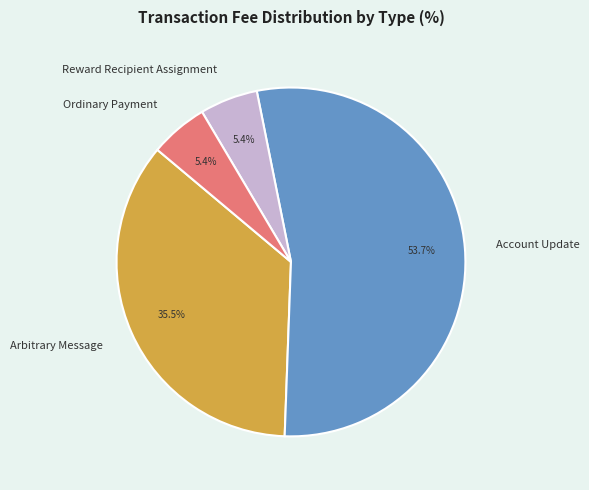

True or false: Account Update accounts for 54% of the total.

True